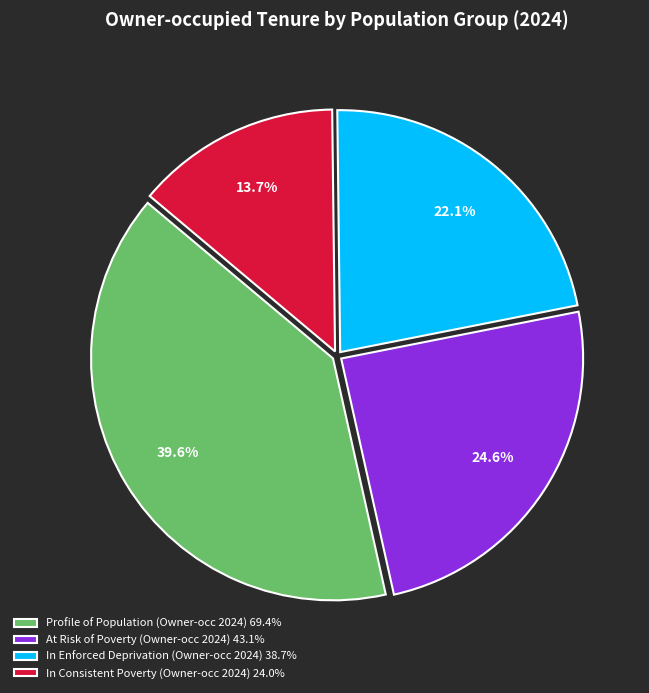

Is there a majority slice in this chart?

No